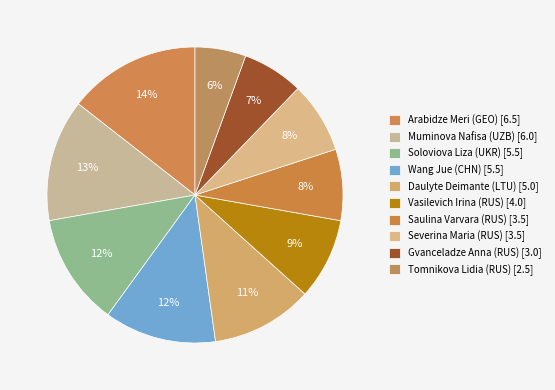

How many segments does this pie chart have?

10